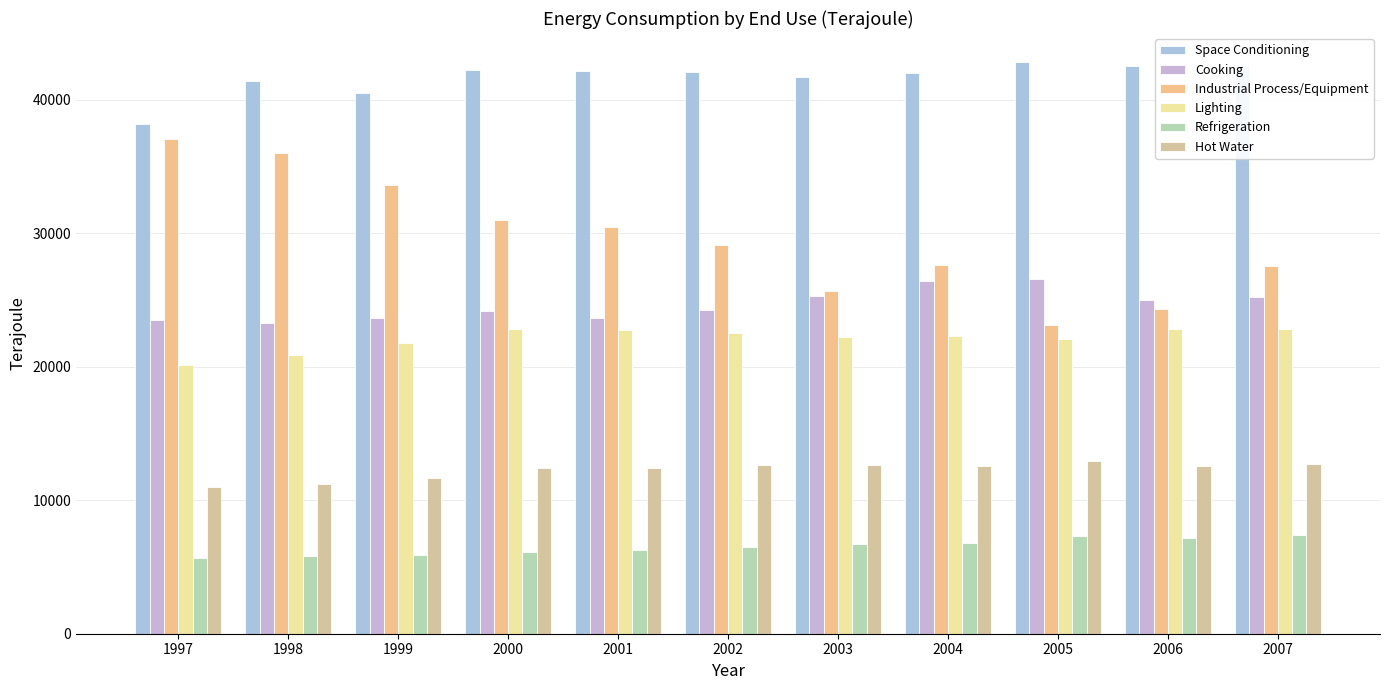

Is the value of Cooking at 2005 greater than the value of Lighting at 2001?

Yes